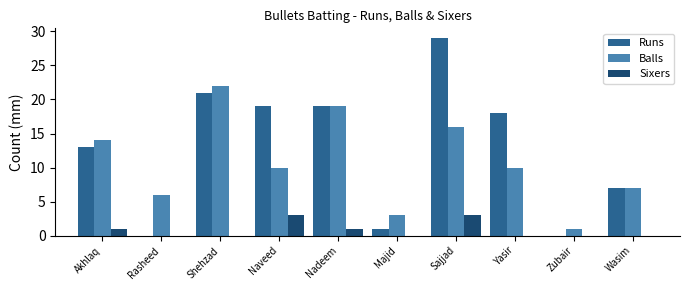

Reading left to right, what are all the values shown in this chart?

Runs: Akhlaq=13	Rasheed=0	Shehzad=21	Naveed=19	Nadeem=19	Majid=1	Sajjad=29	Yasir=18	Zubair=0	Wasim=7
Balls: Akhlaq=14	Rasheed=6	Shehzad=22	Naveed=10	Nadeem=19	Majid=3	Sajjad=16	Yasir=10	Zubair=1	Wasim=7
Sixers: Akhlaq=1	Rasheed=0	Shehzad=0	Naveed=3	Nadeem=1	Majid=0	Sajjad=3	Yasir=0	Zubair=0	Wasim=0